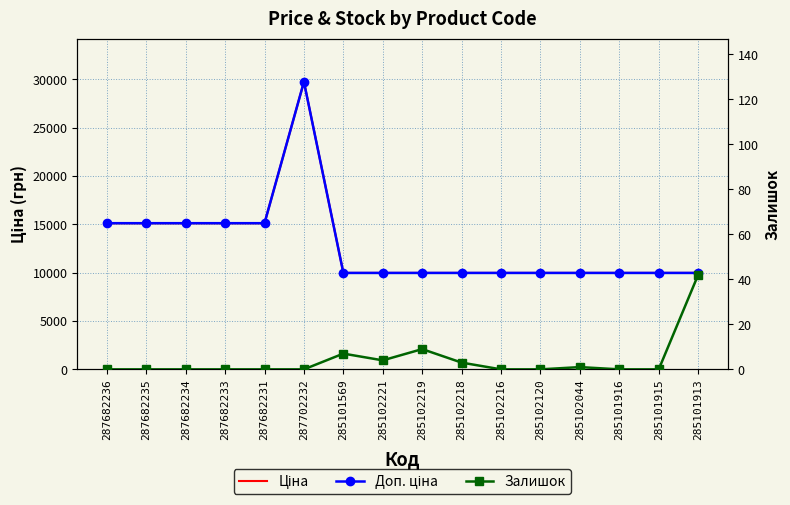

What is the sum of the Доп. ціна values at 287702232 and 287682236?

44867.2